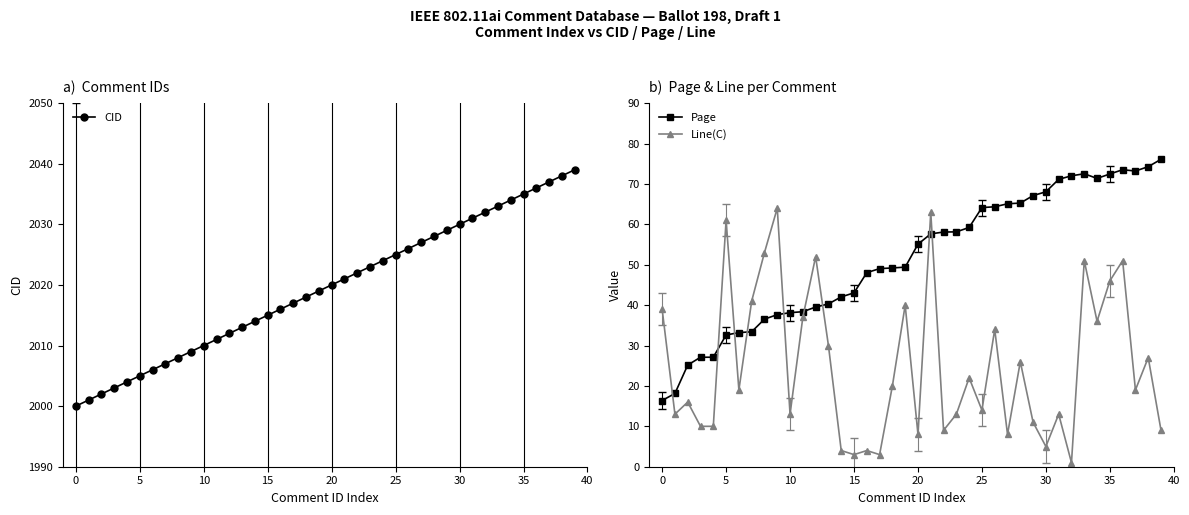

What is the average value of the Line(C) series?

24.9